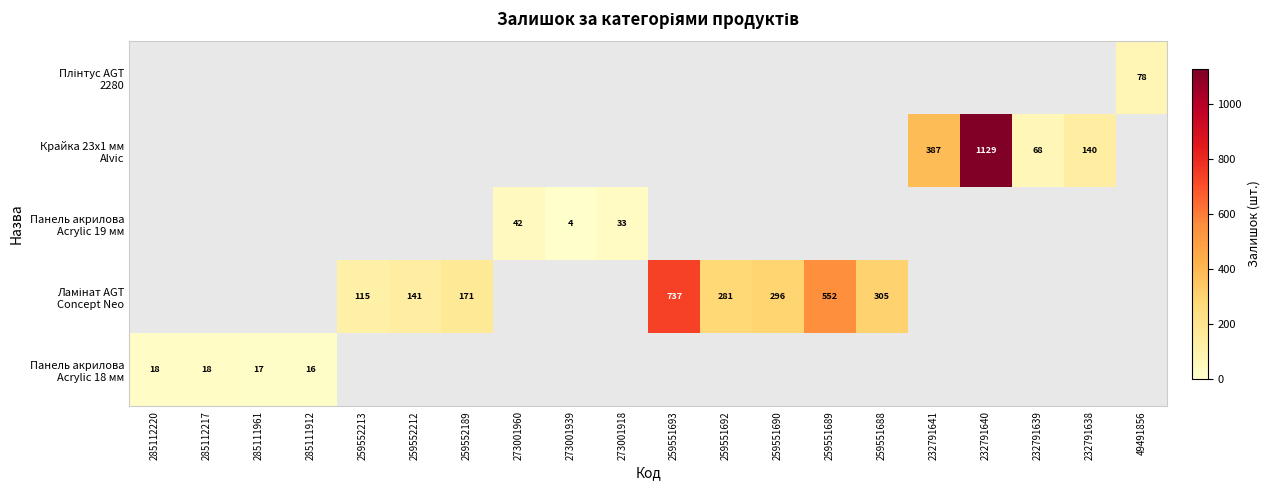

The value of Панель акрилова Acrylic 19 мм at 259551688 is 14. True or false?

False